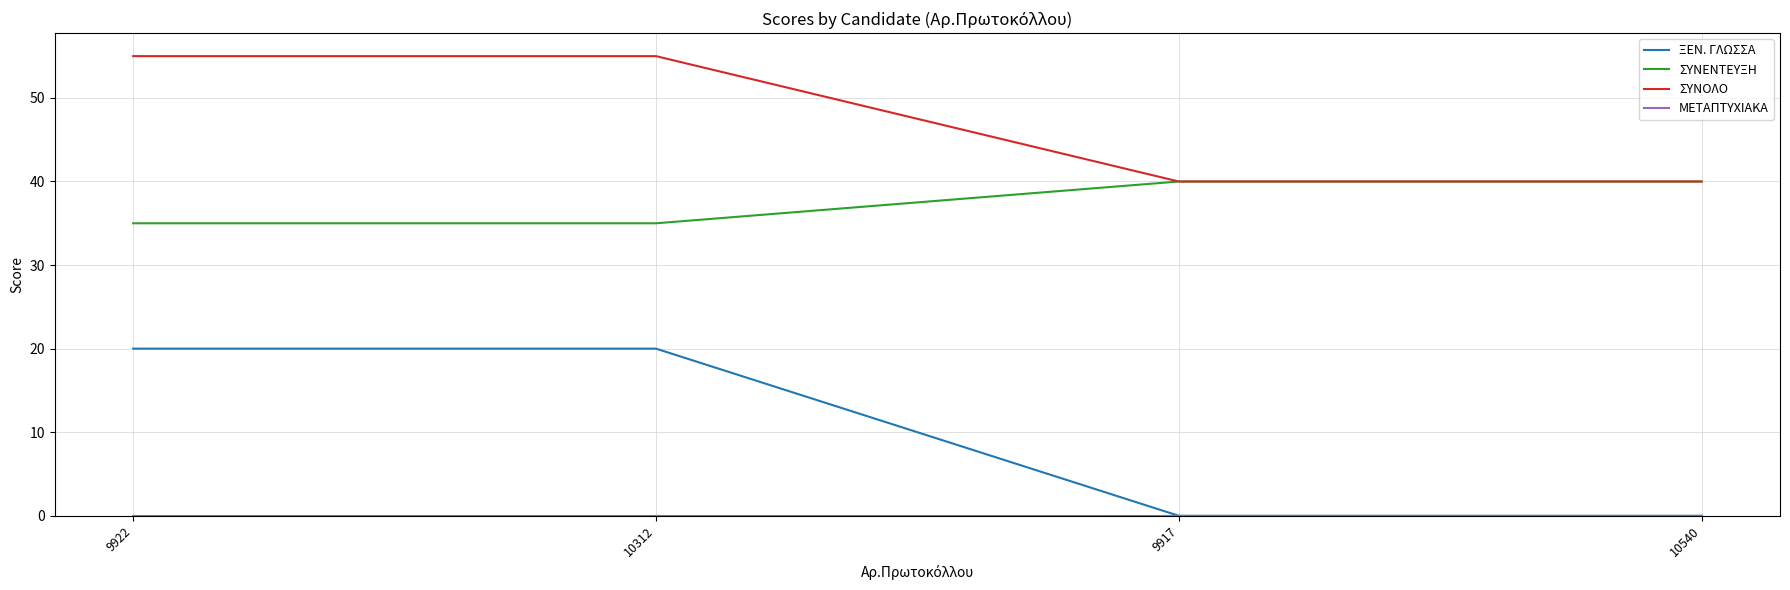

Count the number of categories in the chart.

4